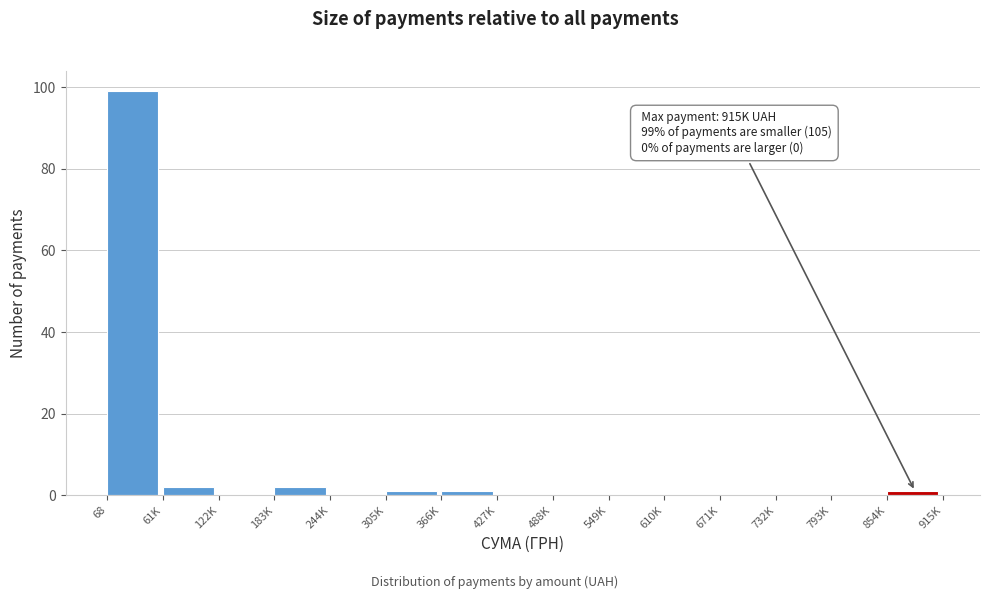

Reading right to left, list all the values displayed in this chart.

854K=1	793K=0	732K=0	671K=0	610K=0	549K=0	488K=0	427K=0	366K=1	305K=1	244K=0	183K=2	122K=0	61K=2	68=99